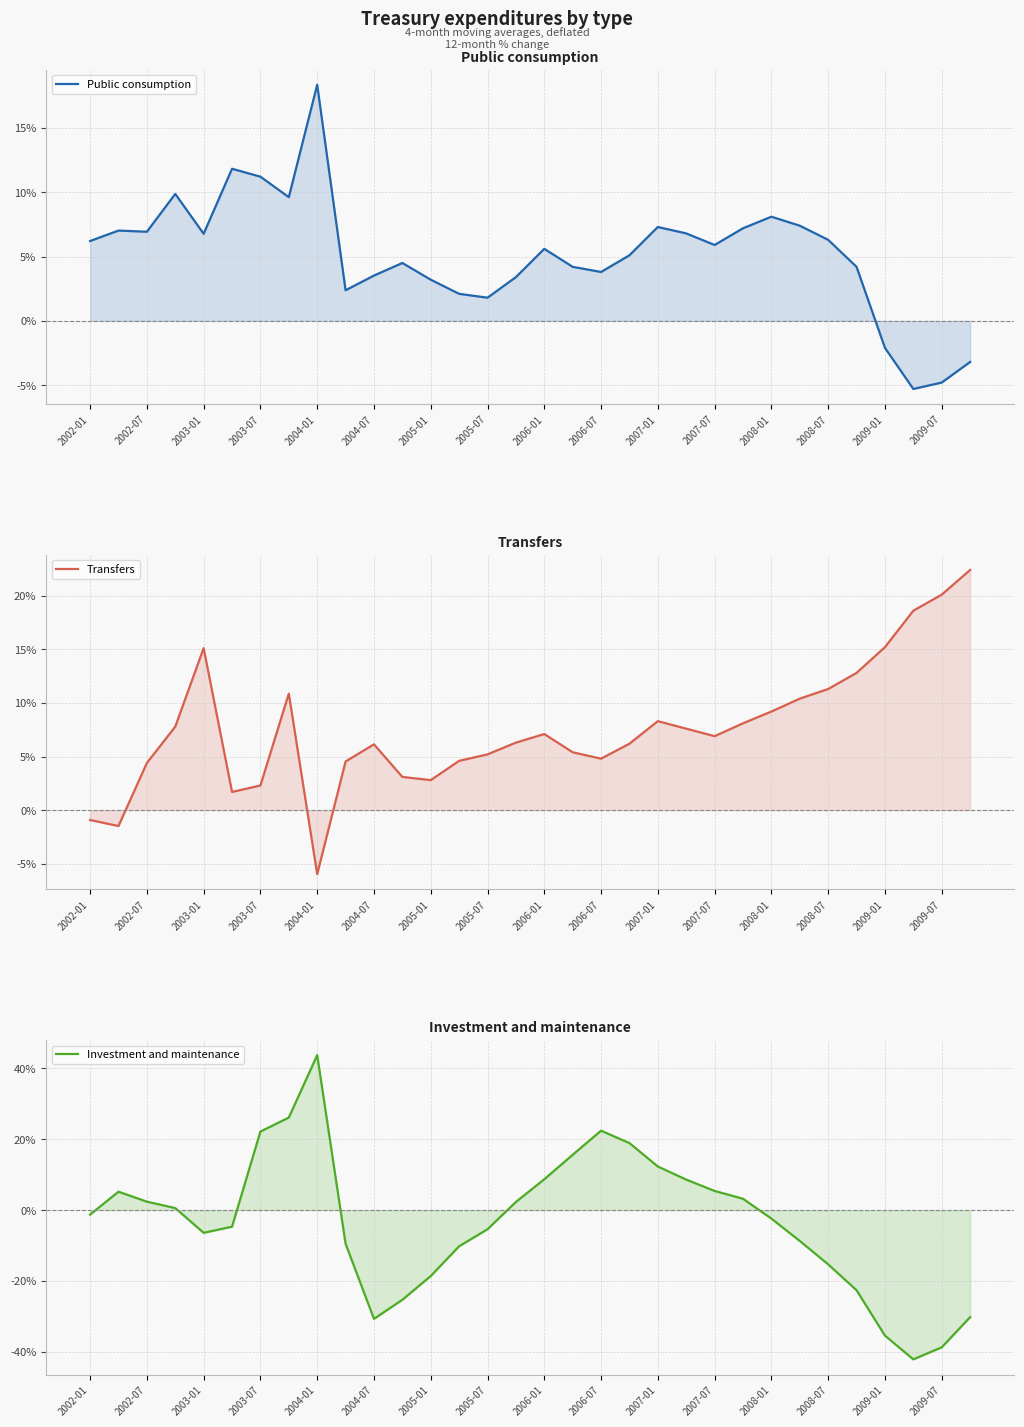

True or false: Transfers and Investment and maintenance cross at least once.

True